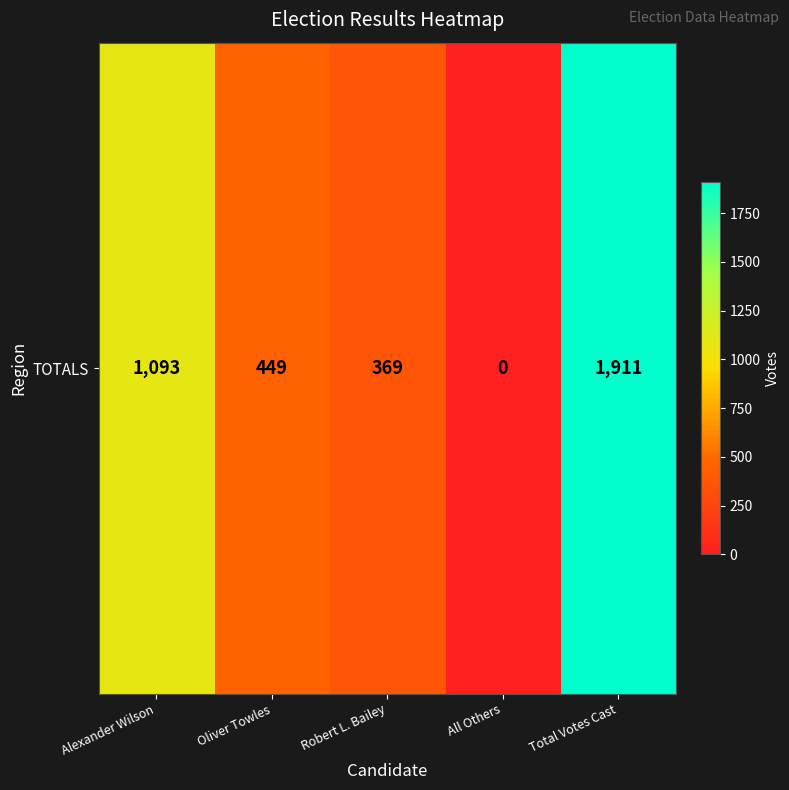

What is the difference between the maximum and minimum values?

1911